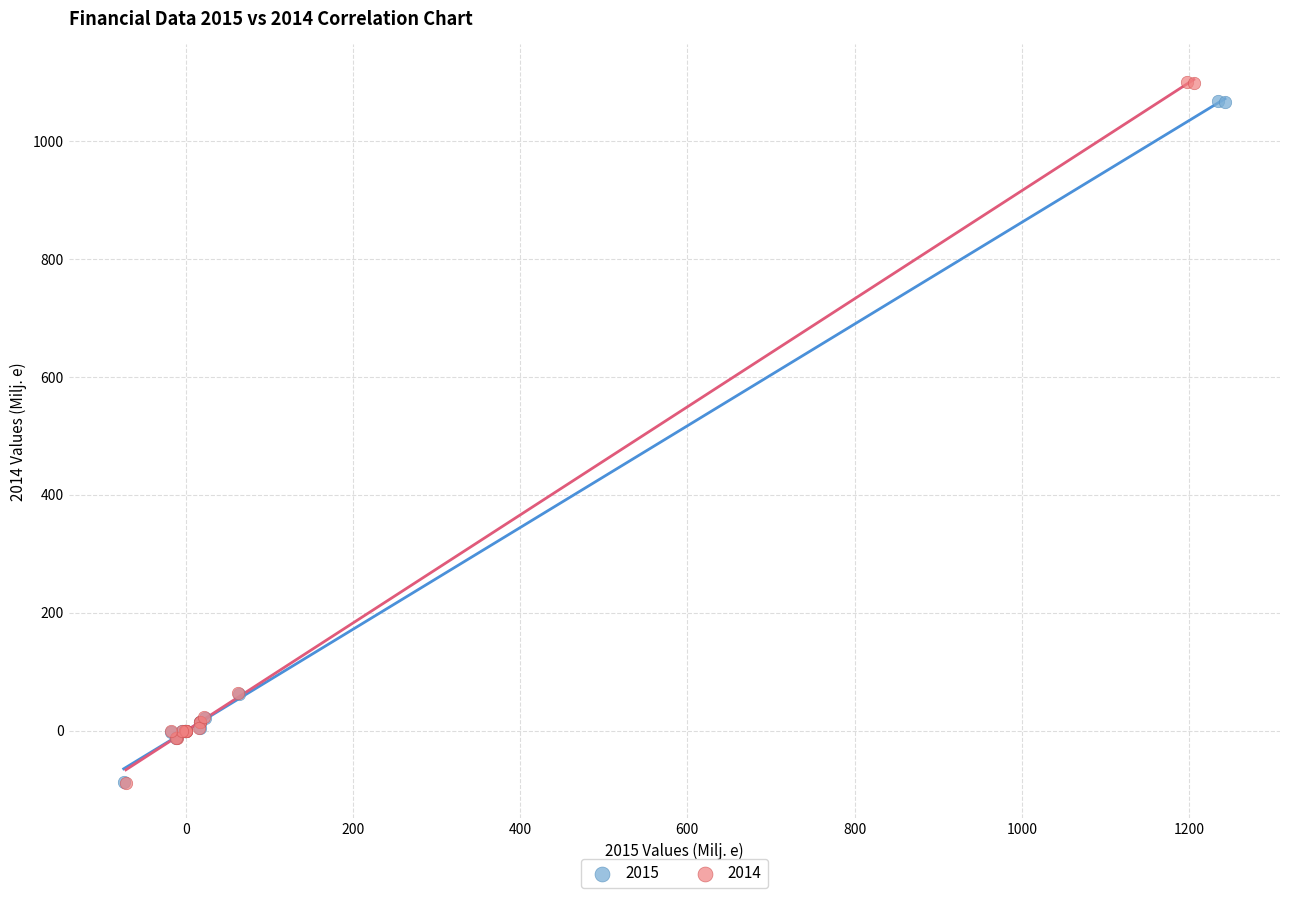

Which series has the widest spread of Y values?

2014